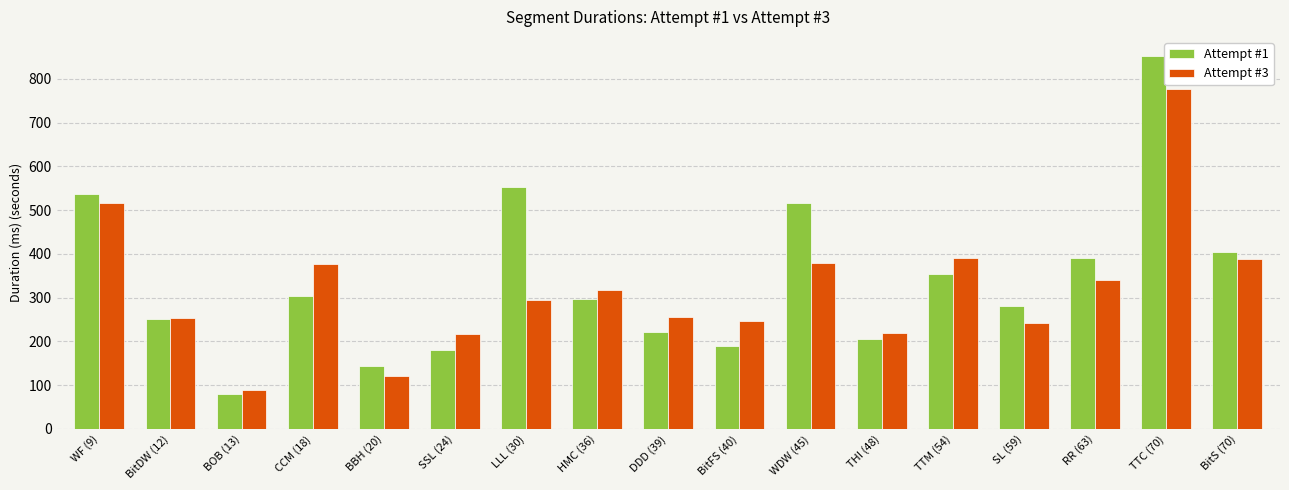

Between WF (9) and SL (59), which series saw the biggest shift?

Attempt #3